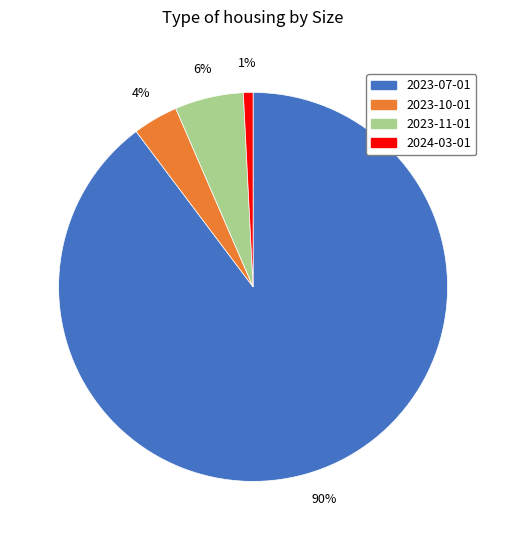

To the nearest percent, what percentage of the pie is 2024-03-01?

1%